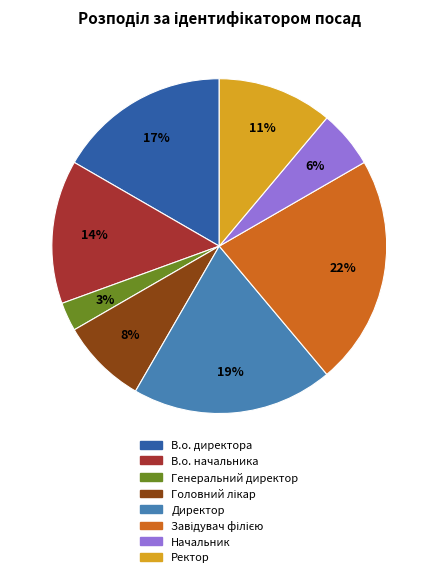

Is the sum of Ректор and В.о. директора greater than half?

No